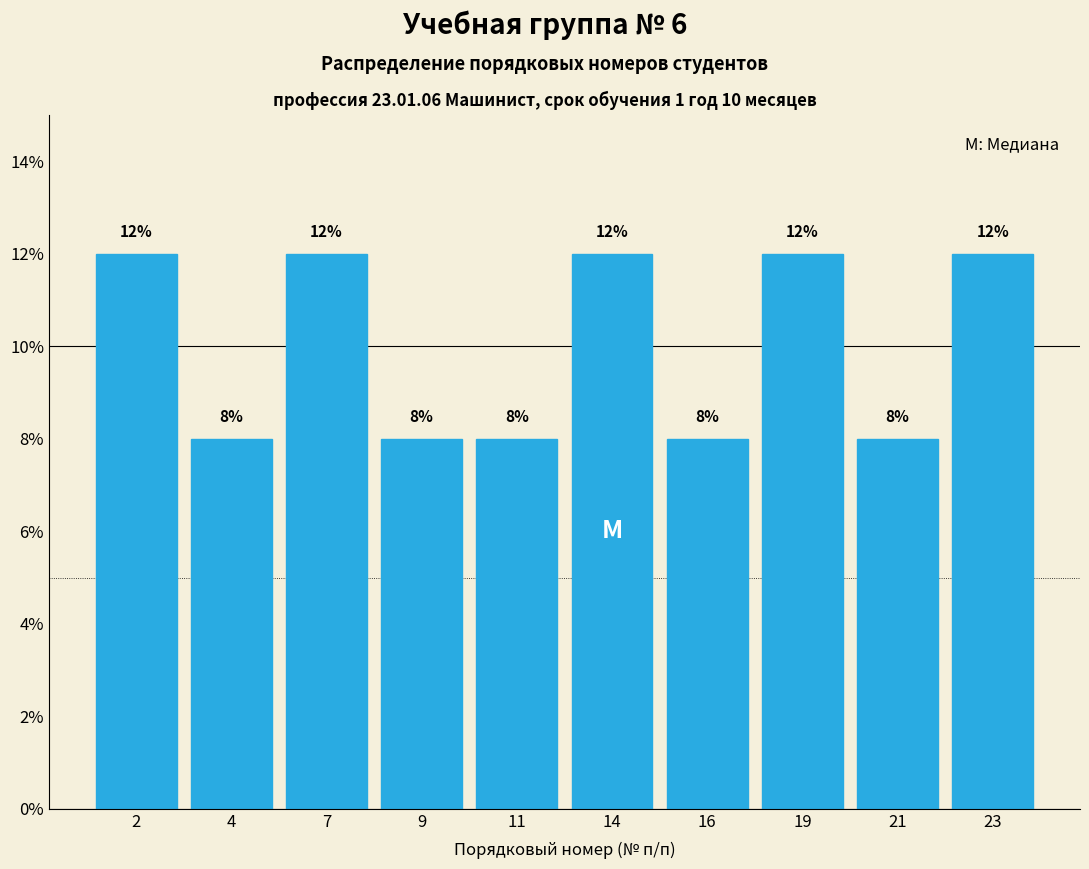

Reading right to left, transcribe all the data shown in this chart.

12	8	12	8	12	8	8	12	8	12